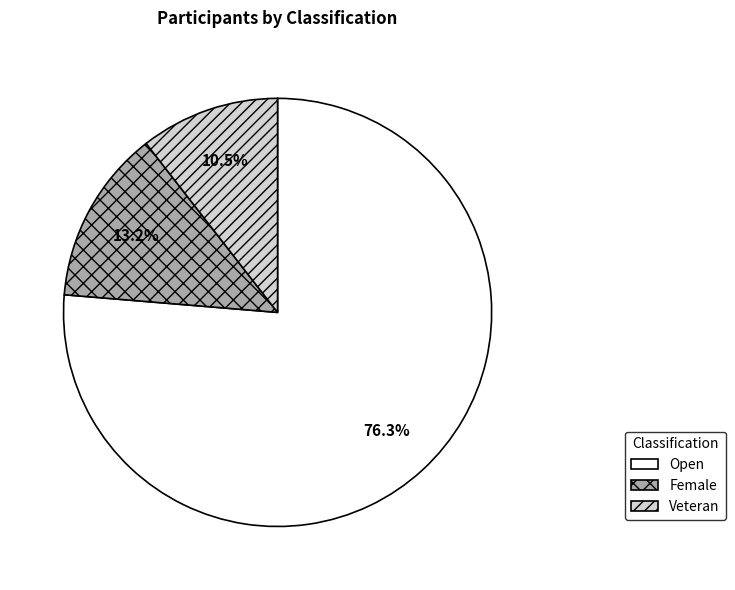

Does any single category account for the majority?

Yes